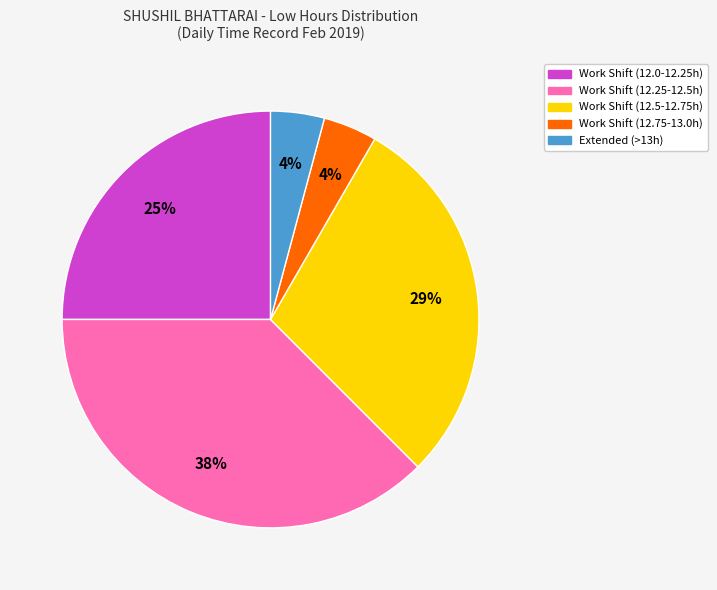

To the nearest percent, what is the average slice percentage?

20%